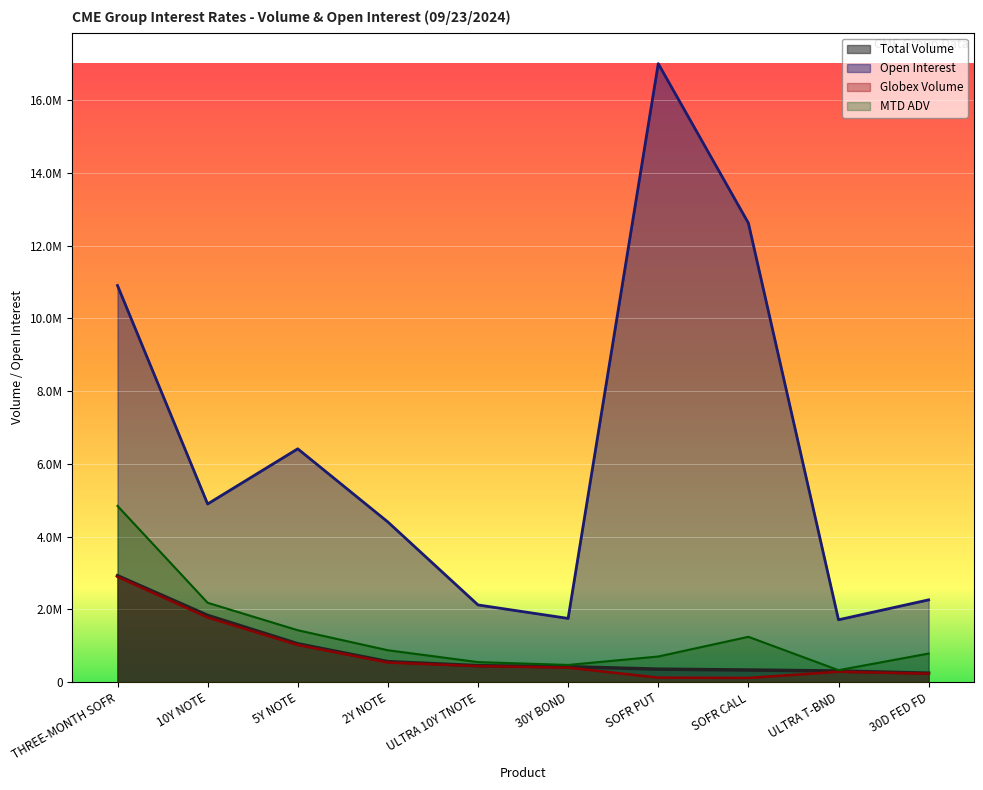

At which label does Open Interest reach its peak?

SOFR PUT